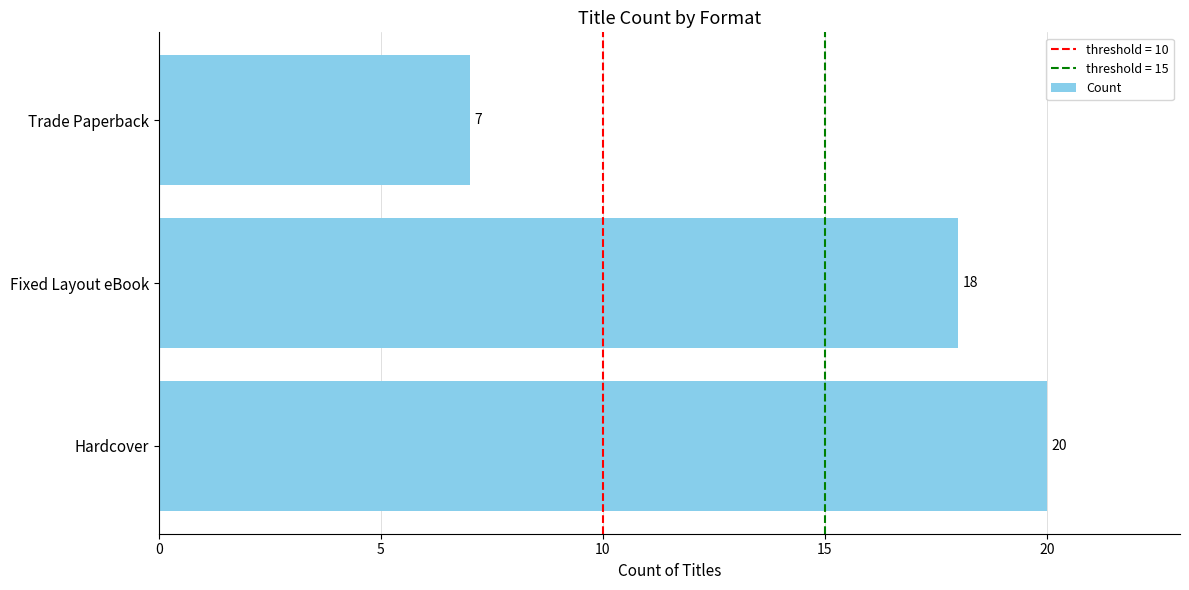

Rank the categories by value from lowest to highest.

Trade Paperback, Fixed Layout eBook, Hardcover